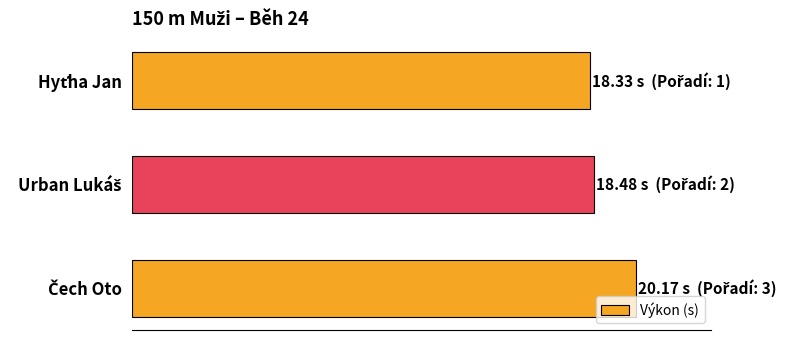

Are the bars horizontal?

Yes